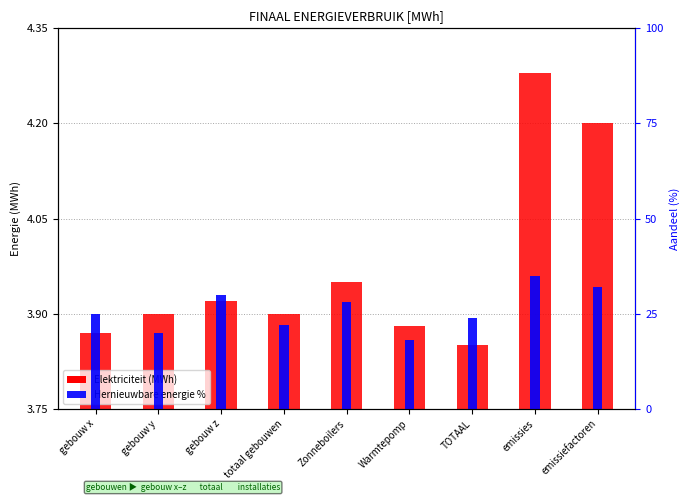

What is the label of the 5th bar from the right?

Zonneboilers